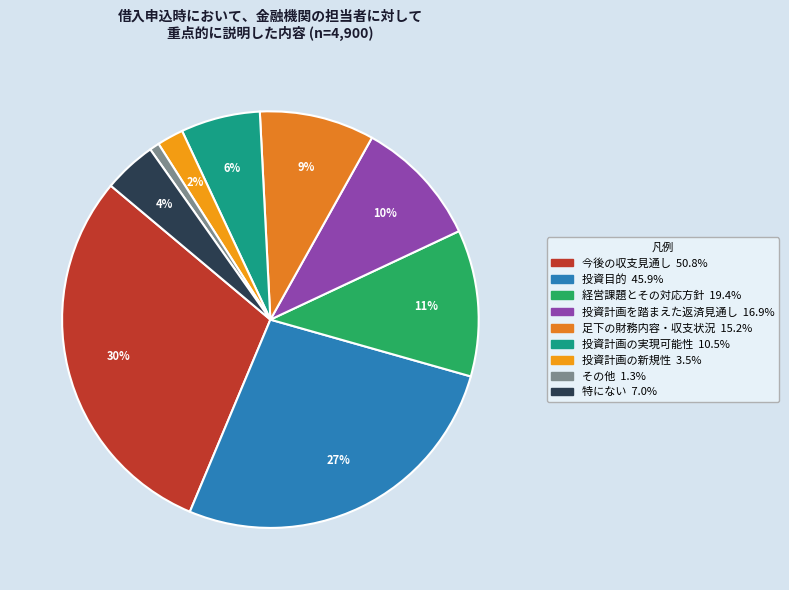

Rank the categories by value from highest to lowest.

今後の収支見通し, 投資目的, 経営課題とその対応方針, 投資計画を踏まえた返済見通し, 足下の財務内容・収支状況, 投資計画の実現可能性, 特にない, 投資計画の新規性, その他